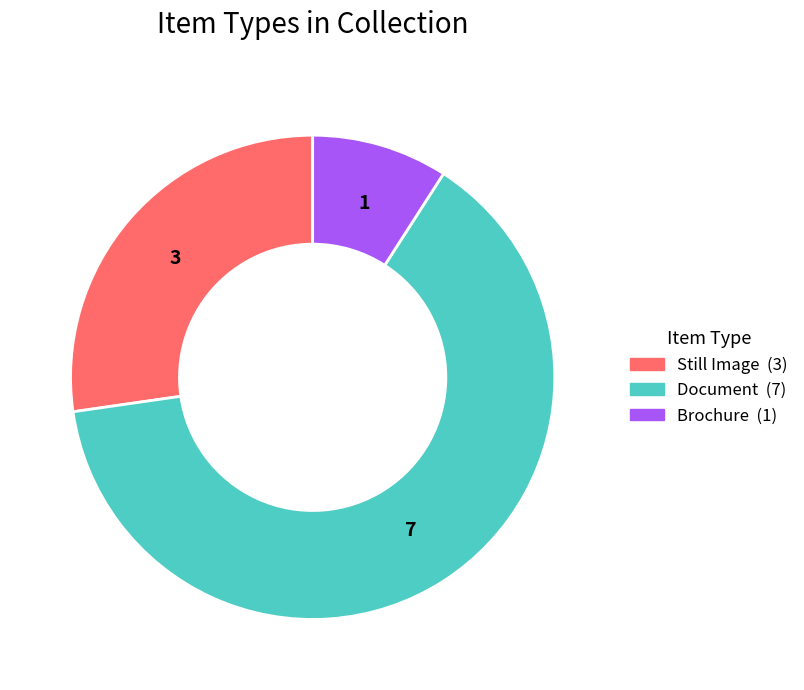

Is there any slice that represents more than half of the pie?

Yes